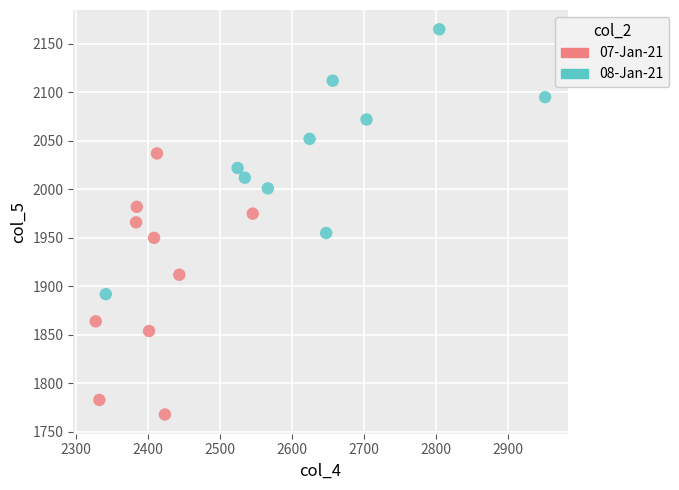

Which series reaches the minimum Y coordinate?

07-Jan-21